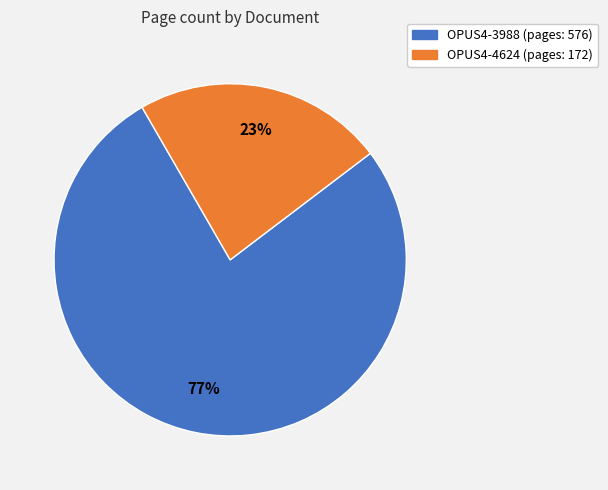

Which category accounts for the majority?

OPUS4-3988